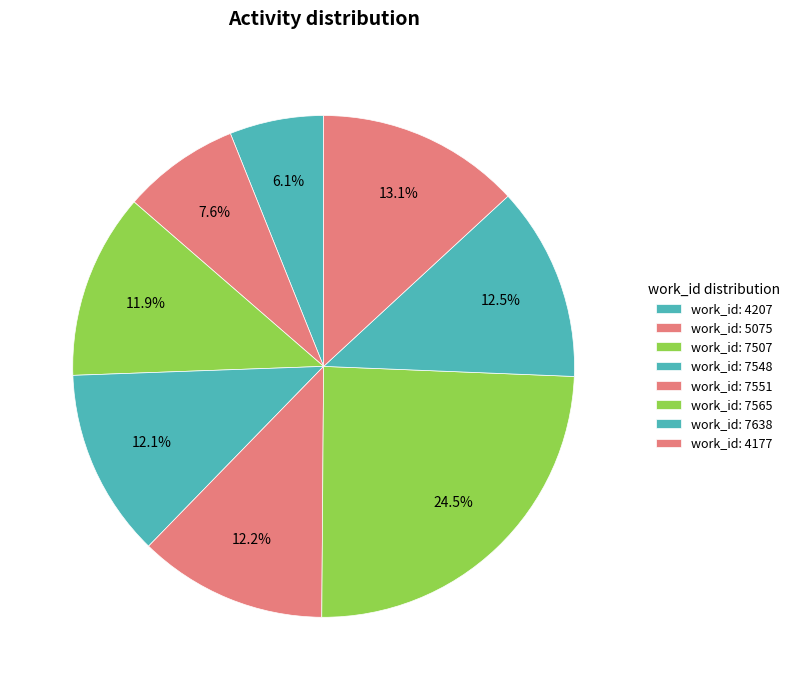

Count the number of slices in the pie.

8